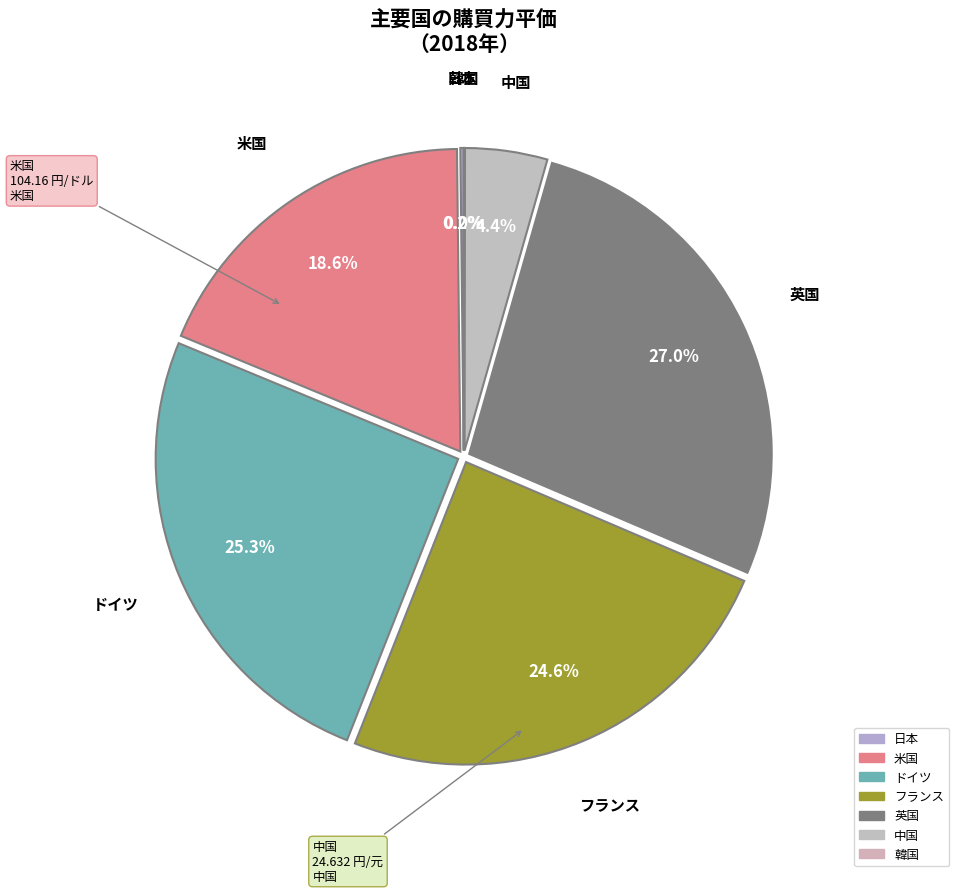

Which category has the biggest portion of the pie?

英国